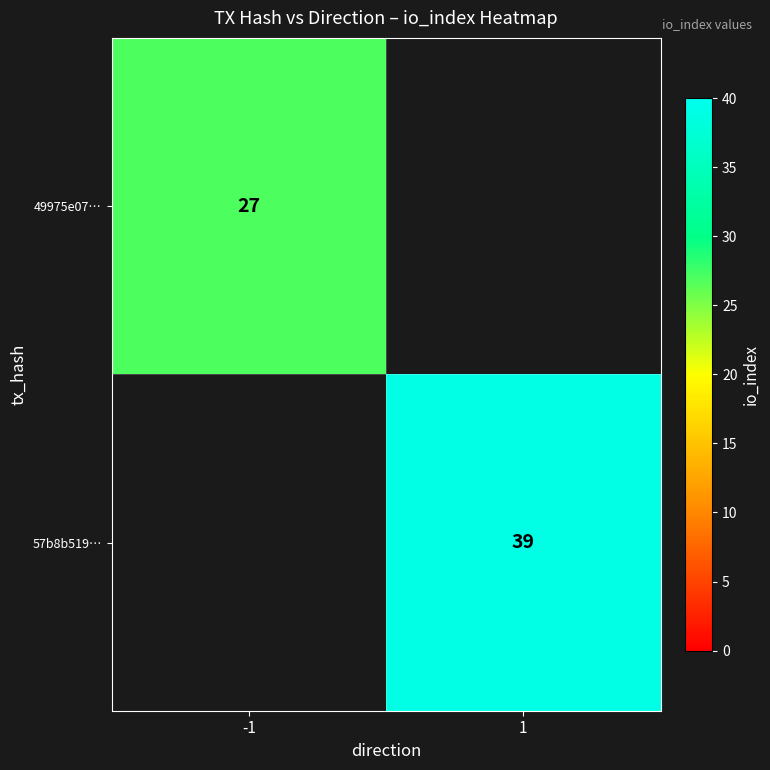

The 49975e07… series shows 27 at -1. True or false?

True